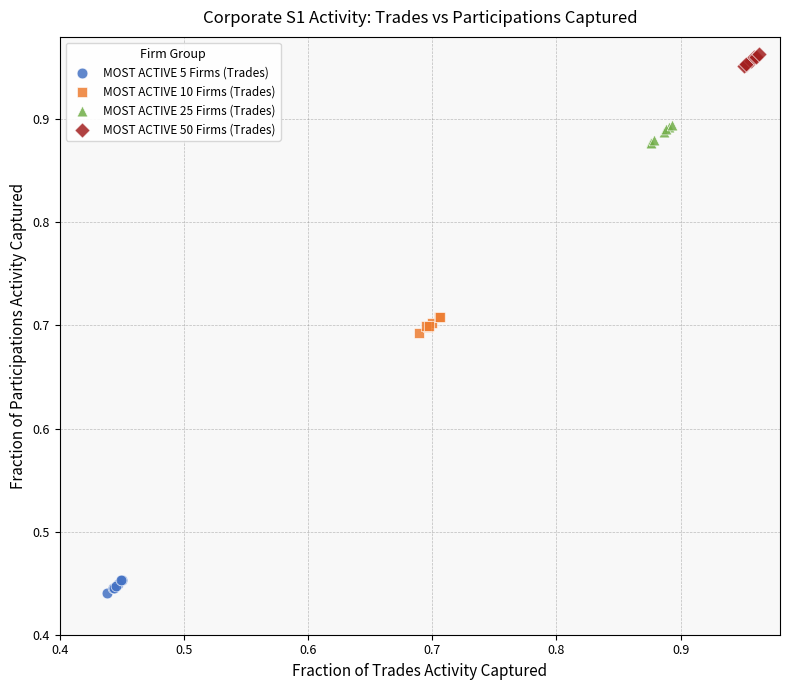

Which series reaches the minimum Y coordinate?

MOST ACTIVE 5 Firms (Trades)